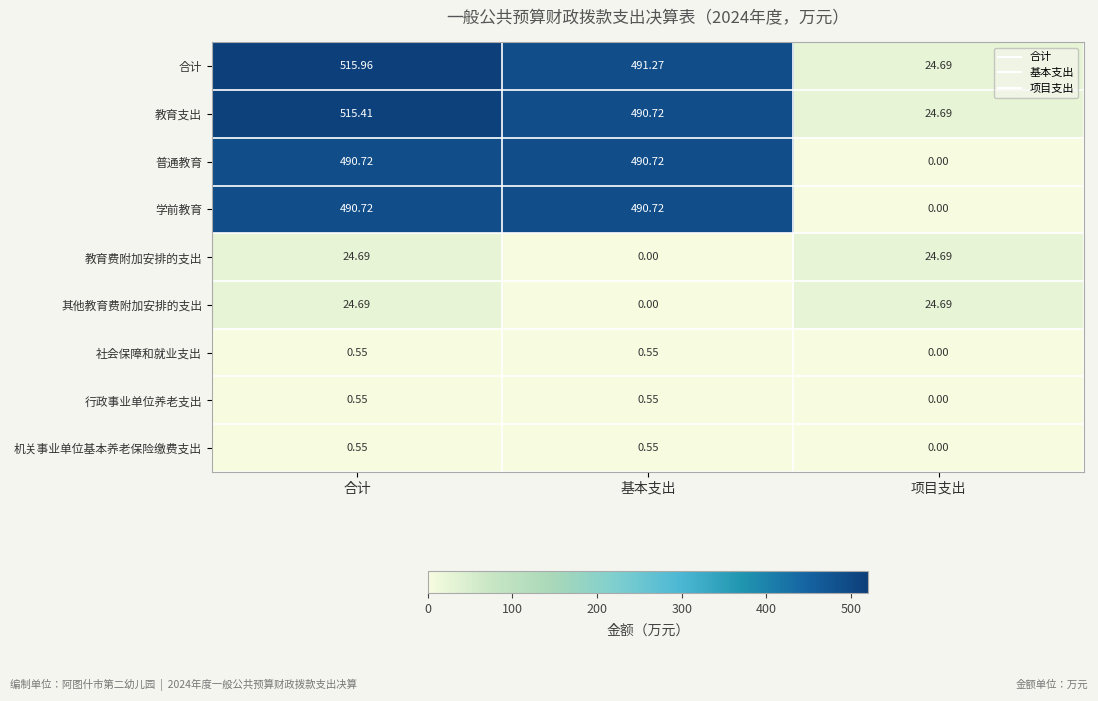

Where does the 其他教育费附加安排的支出 series first go above 24?

合计